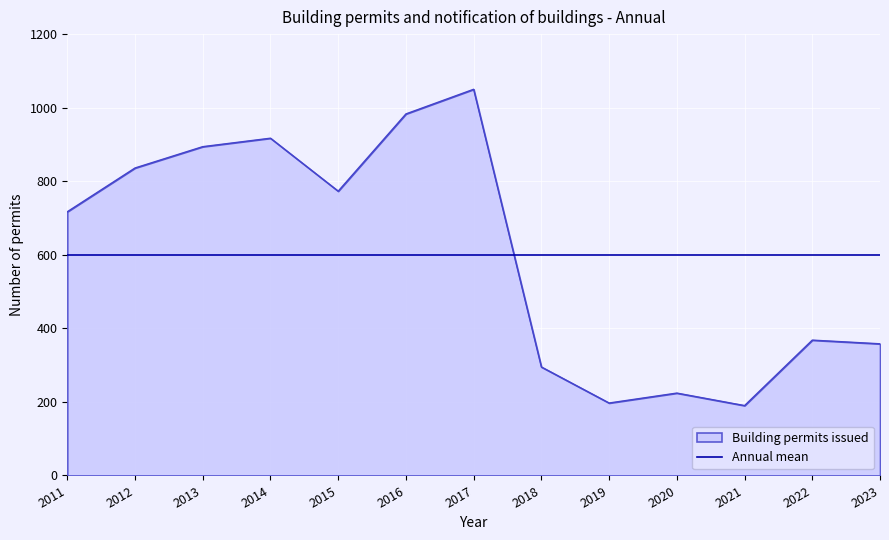

The Building permits issued series shows 368.0 at 2022. True or false?

True